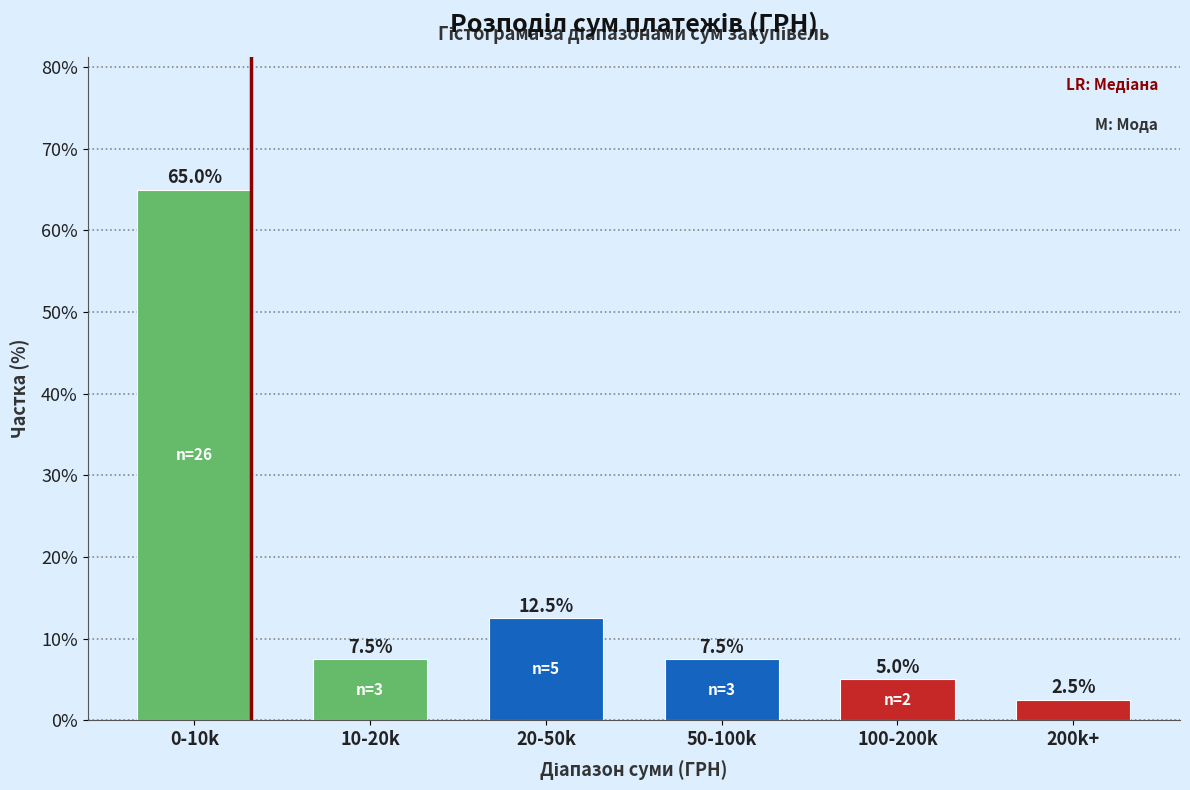

Reading left to right, transcribe all the data shown in this chart.

0-10k=65.0	10-20k=7.5	20-50k=12.5	50-100k=7.5	100-200k=5.0	200k+=2.5